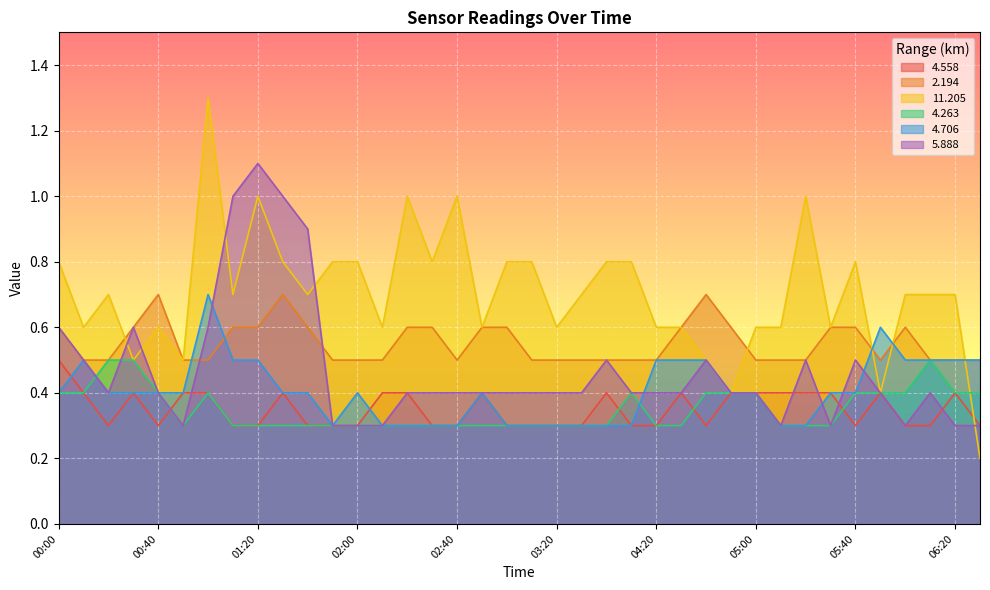

Where is the first local minimum for 4.263?

00:50